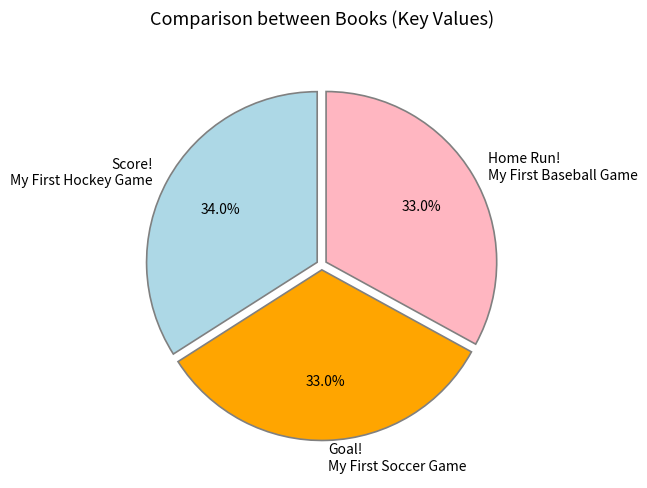

Count the number of slices in the pie.

3